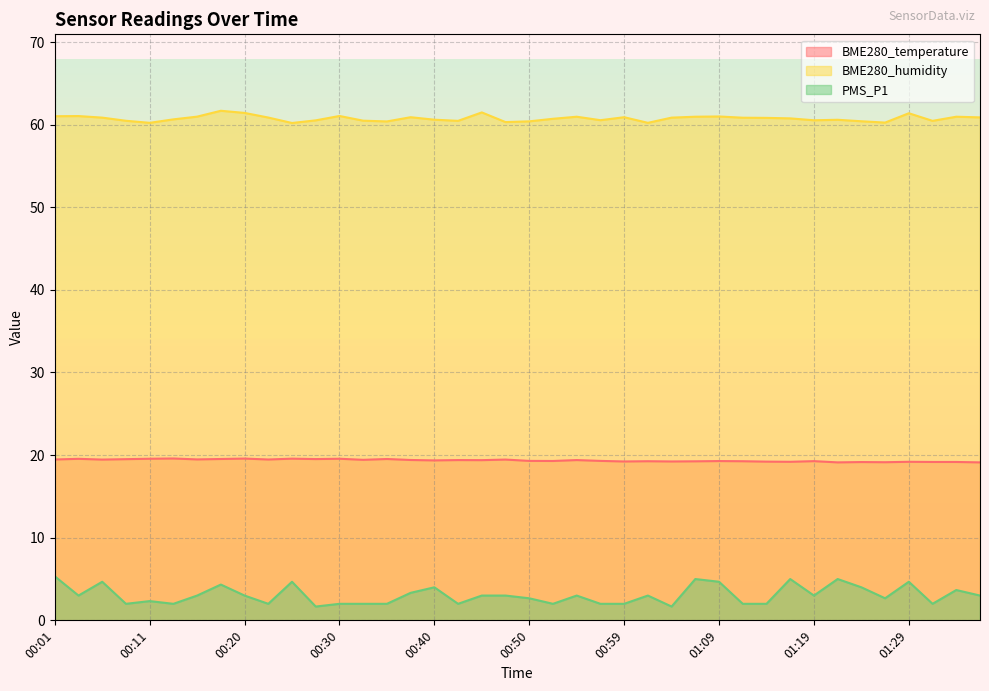

The value of BME280_temperature at 00:08 is 19.5. True or false?

True